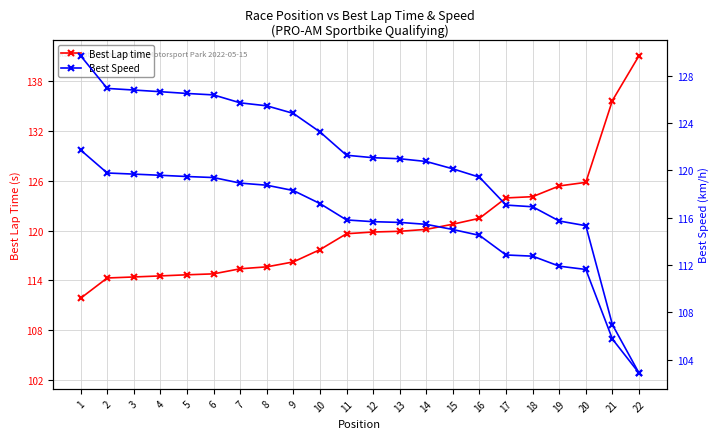

How many categories are shown in the chart?

22